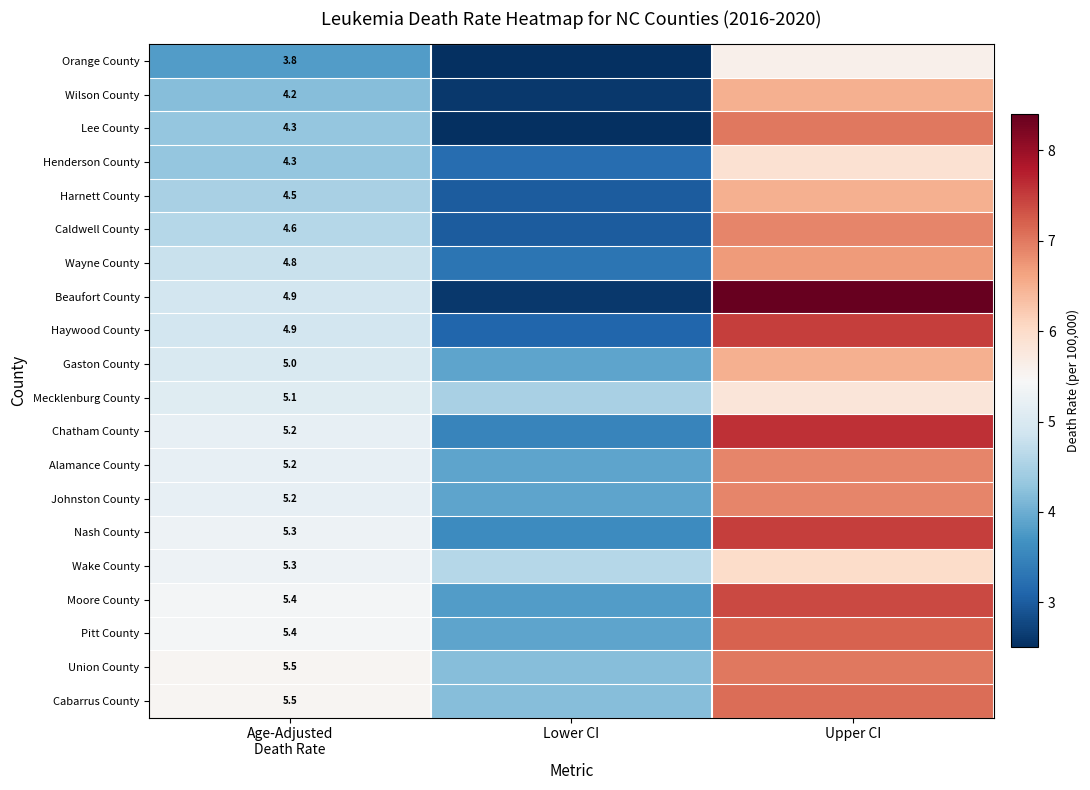

What is the total value across all series at Lower CI?

69.8